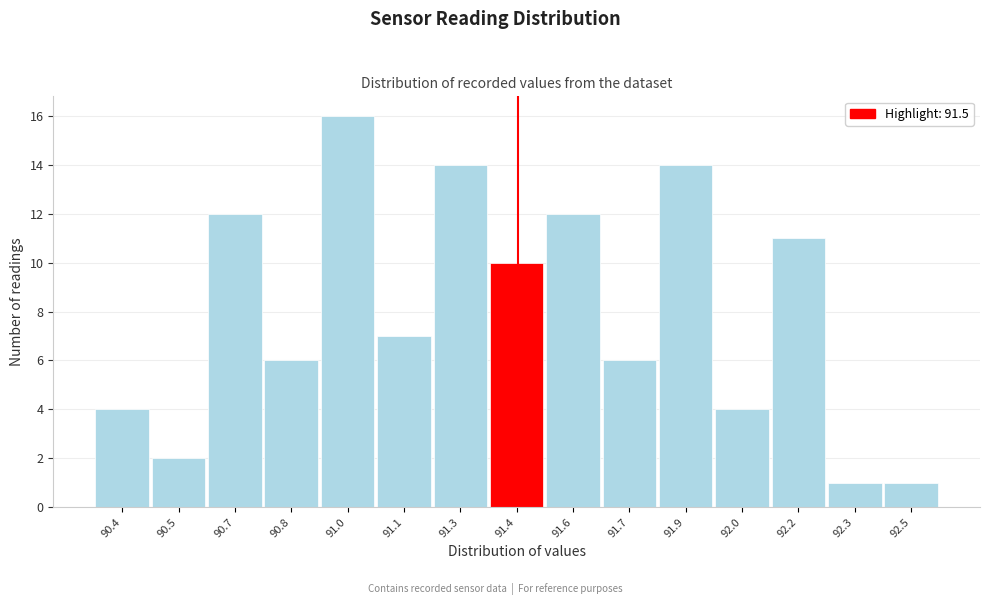

Reading right to left, extract all data points from this chart.

1	1	11	4	14	6	12	10	14	7	16	6	12	2	4